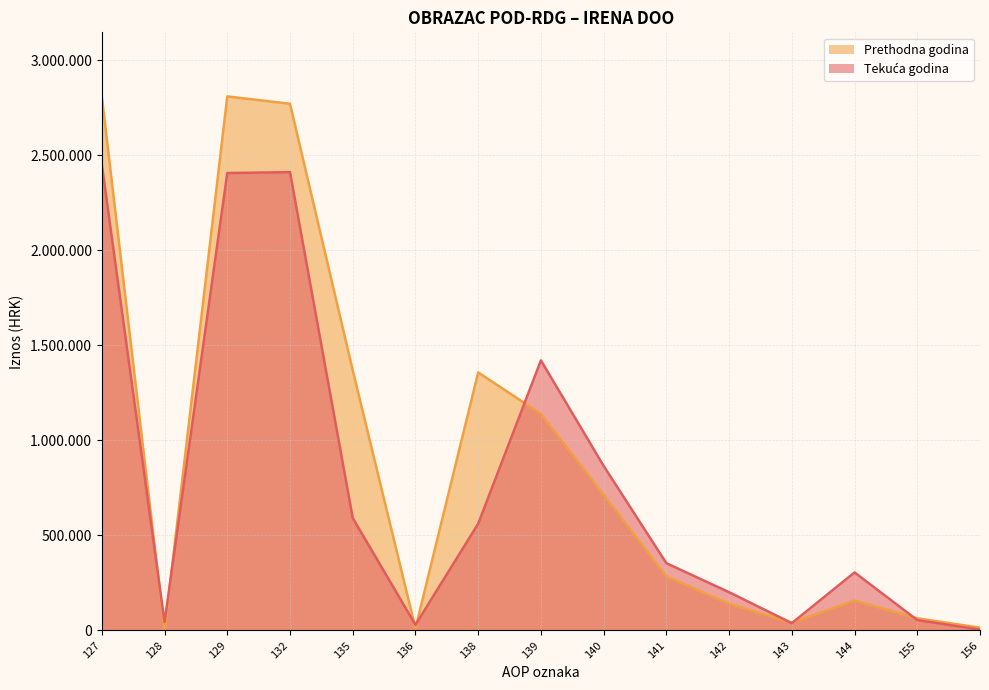

How many times do Prethodna godina and Tekuća godina cross each other?

8